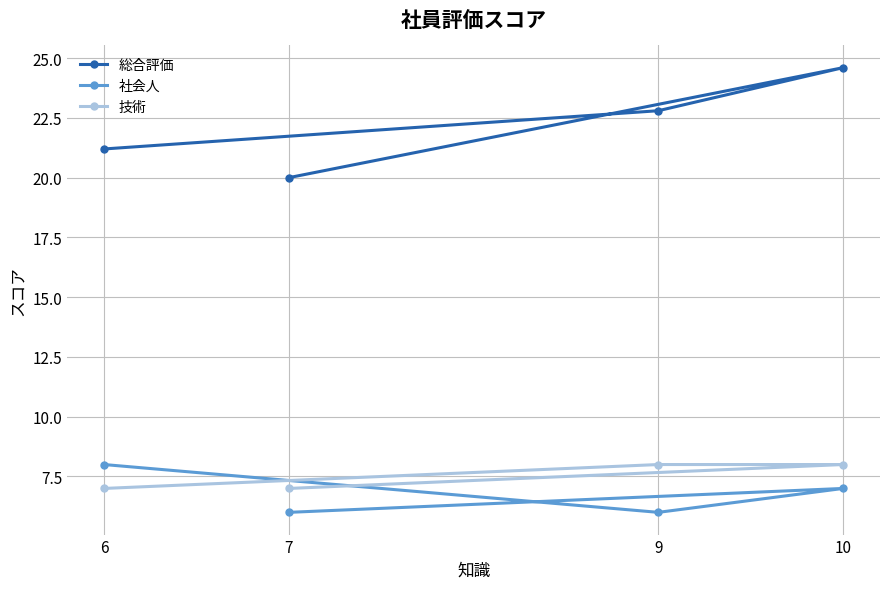

How many data points does each series have?

4